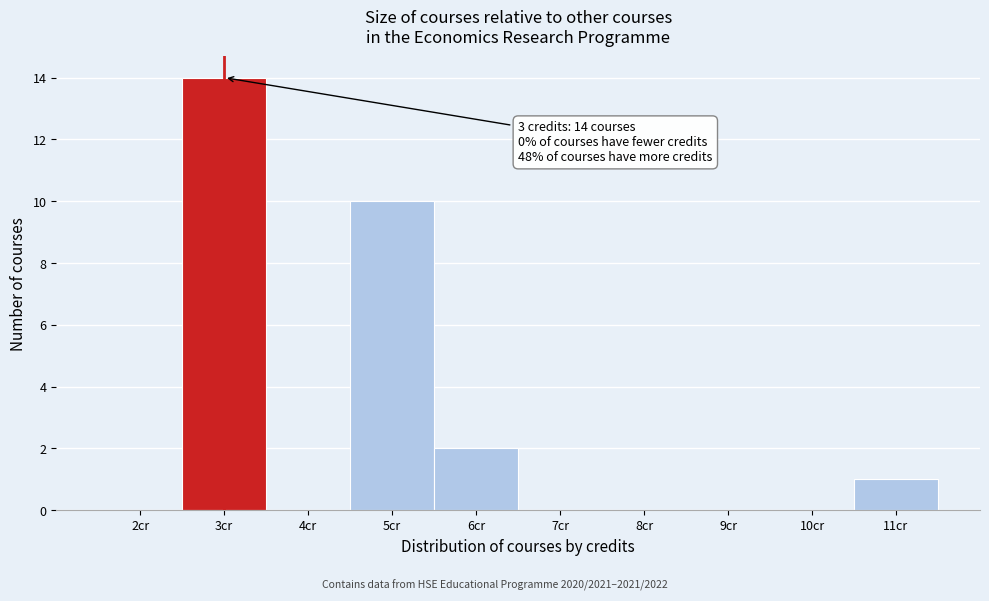

Which range on the x-axis has the tallest bar?

2.5 to 3.5